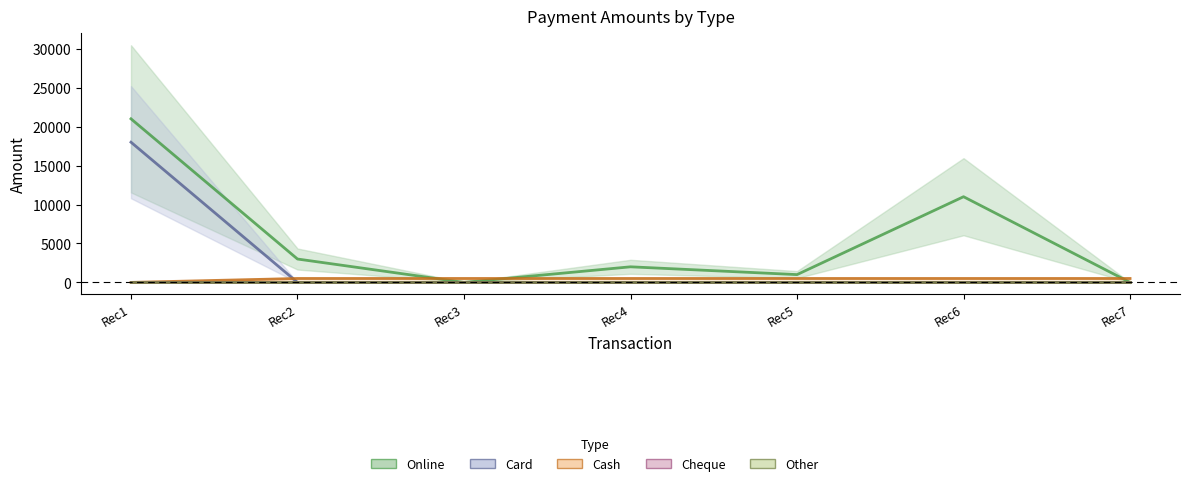

At Rec2, list the series in order from smallest to largest.

Cash, Card, Online